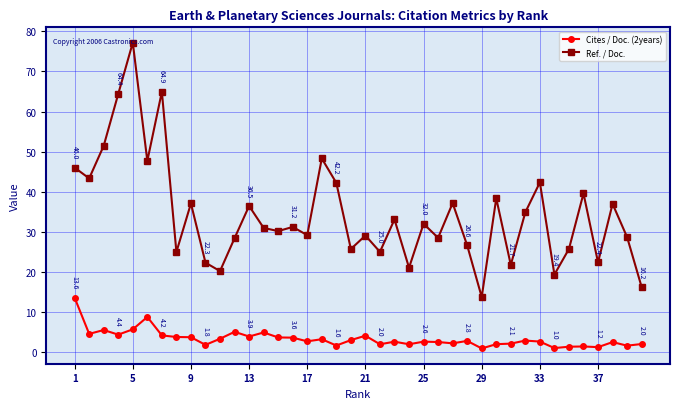

True or false: Cites / Doc. (2years) and Ref. / Doc. cross at least once.

False